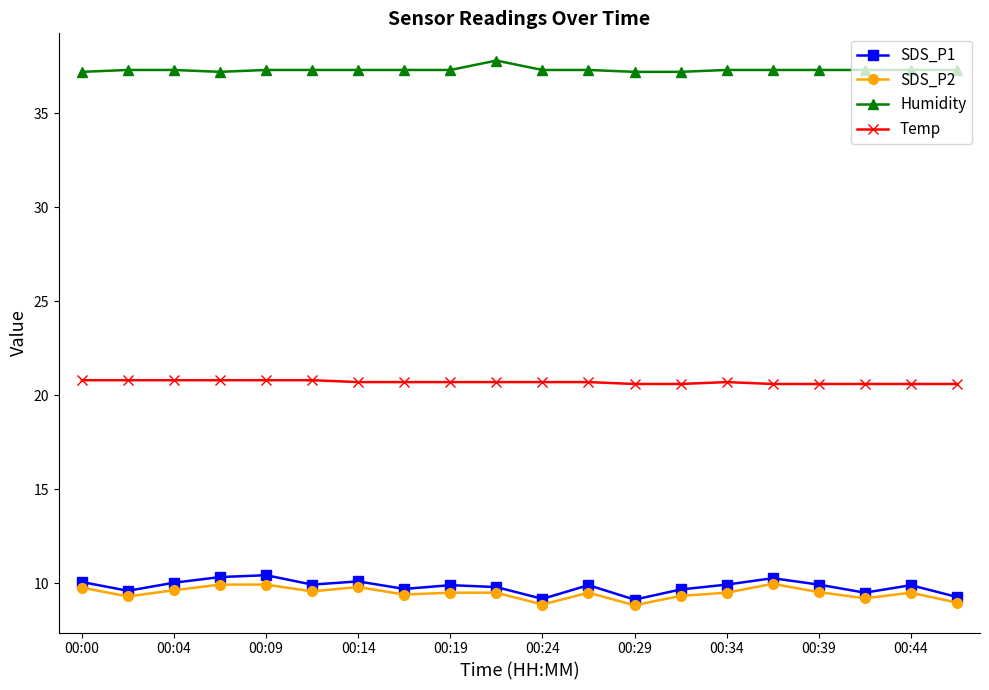

Count the Humidity values in the range 37 to 38.

20